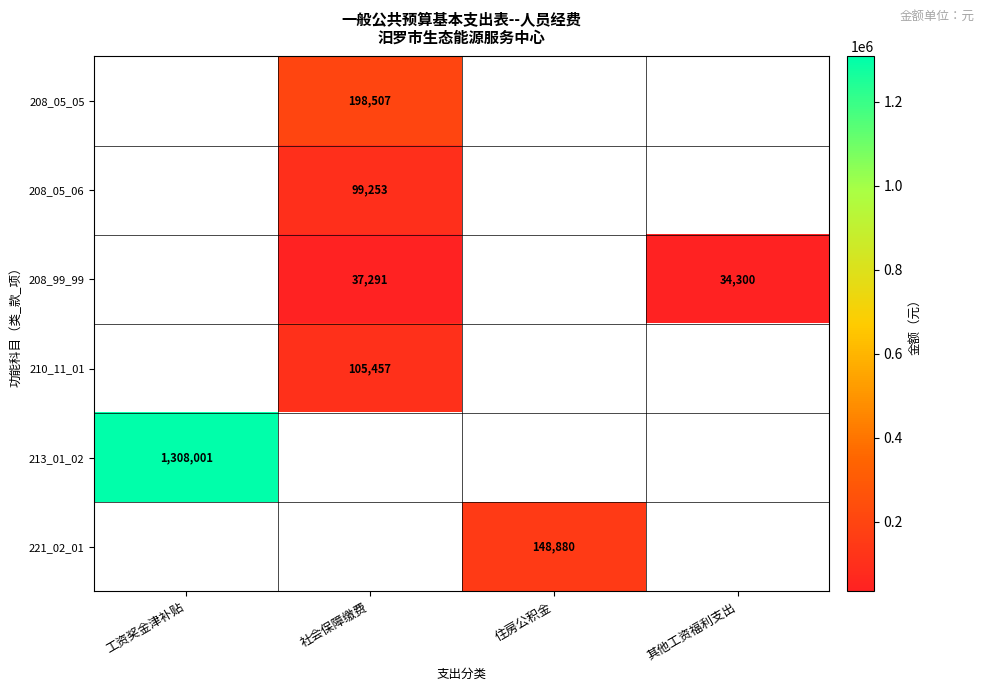

Is the value of 208_05_05 at 社会保障缴费 greater than the value of 210_11_01 at 社会保障缴费?

Yes